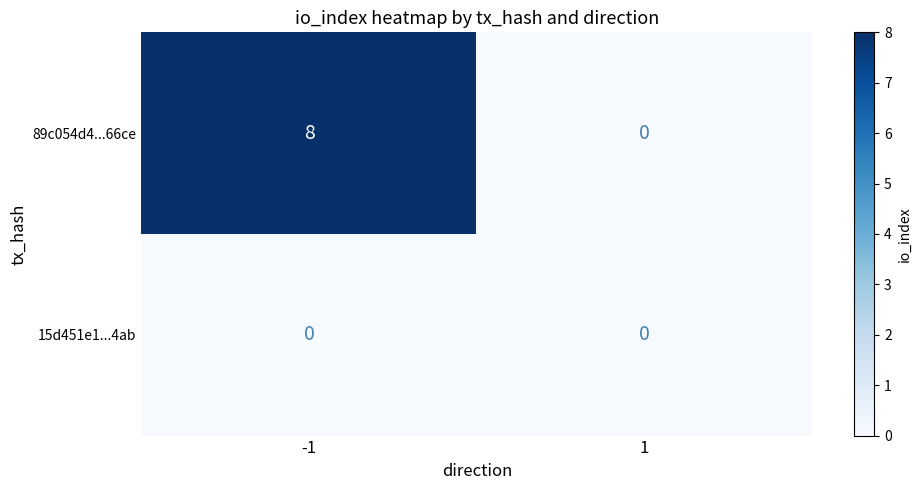

What is the greatest value displayed?

8